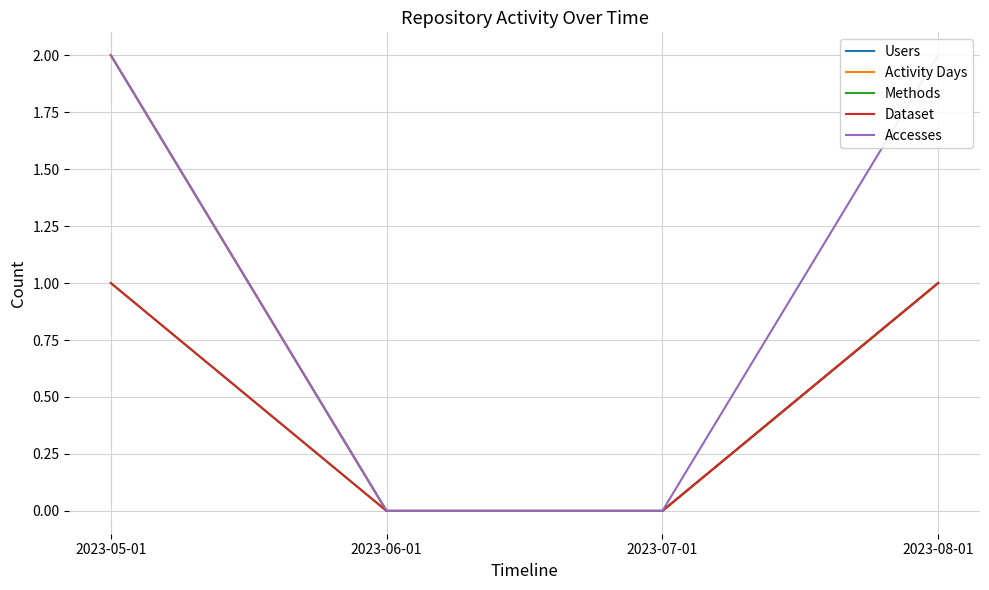

Rank the series by their maximum value, from lowest to highest.

Methods, Dataset, Users, Activity Days, Accesses